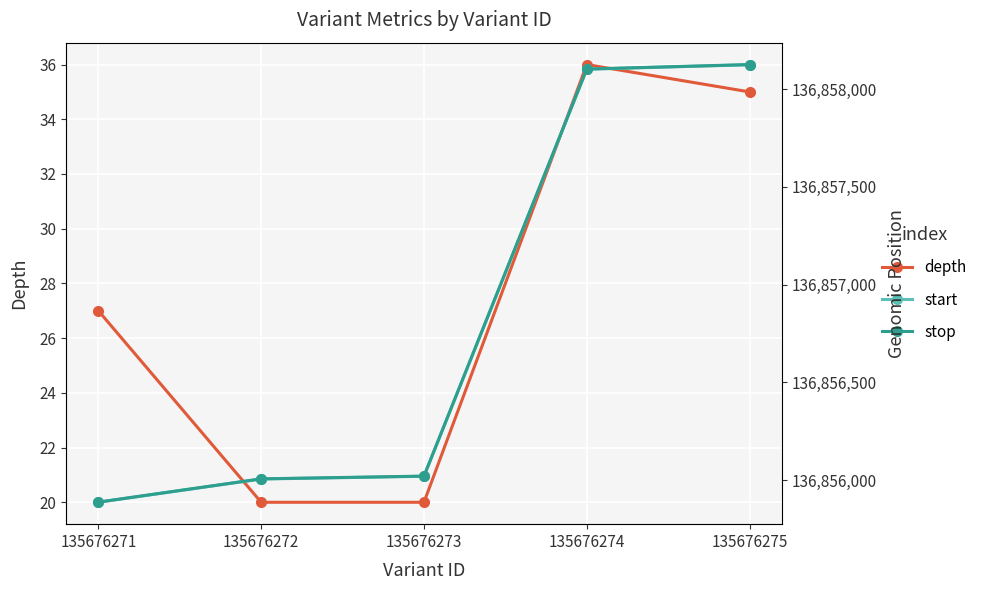

What is the difference between the maximum and minimum values in the depth series?

16